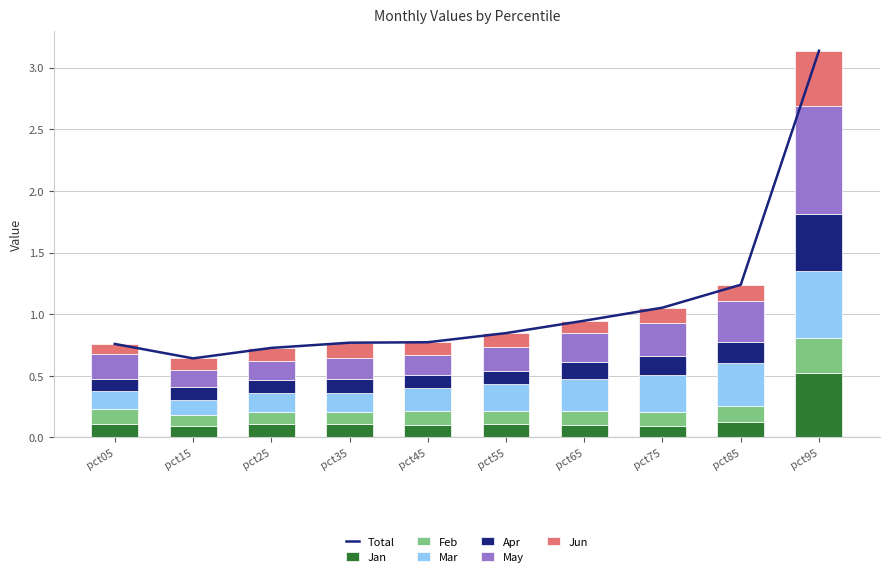

At how many categories does at least one series exceed 0?

10